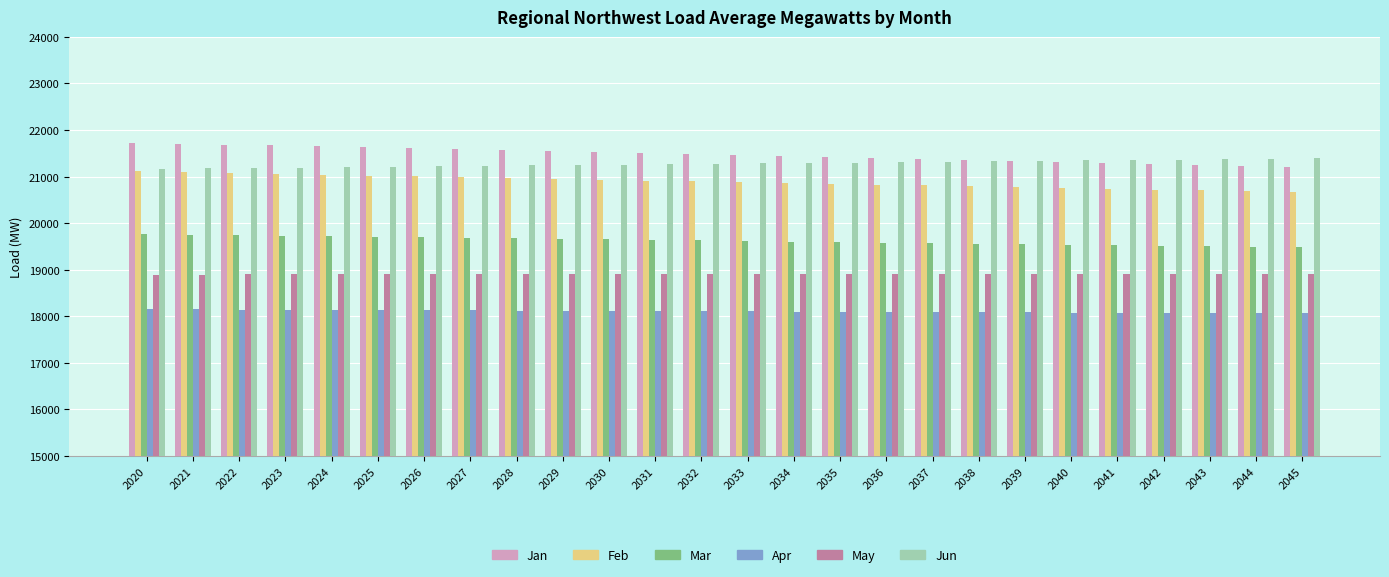

Rank the series by their maximum value, from highest to lowest.

Jan, Jun, Feb, Mar, May, Apr